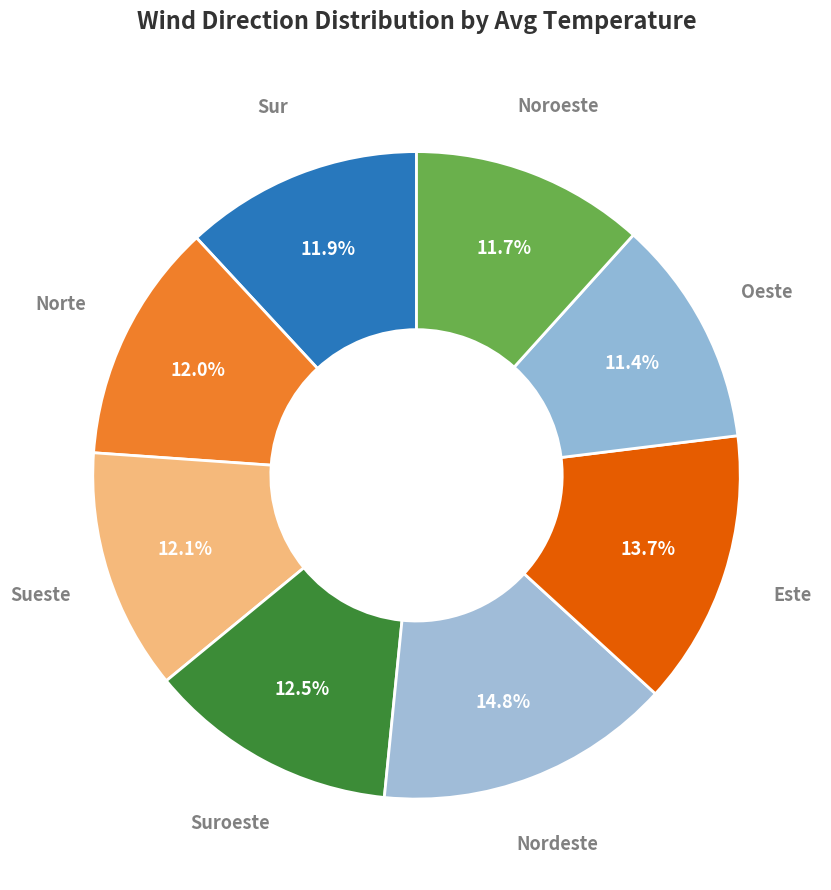

How many segments does this pie chart have?

8